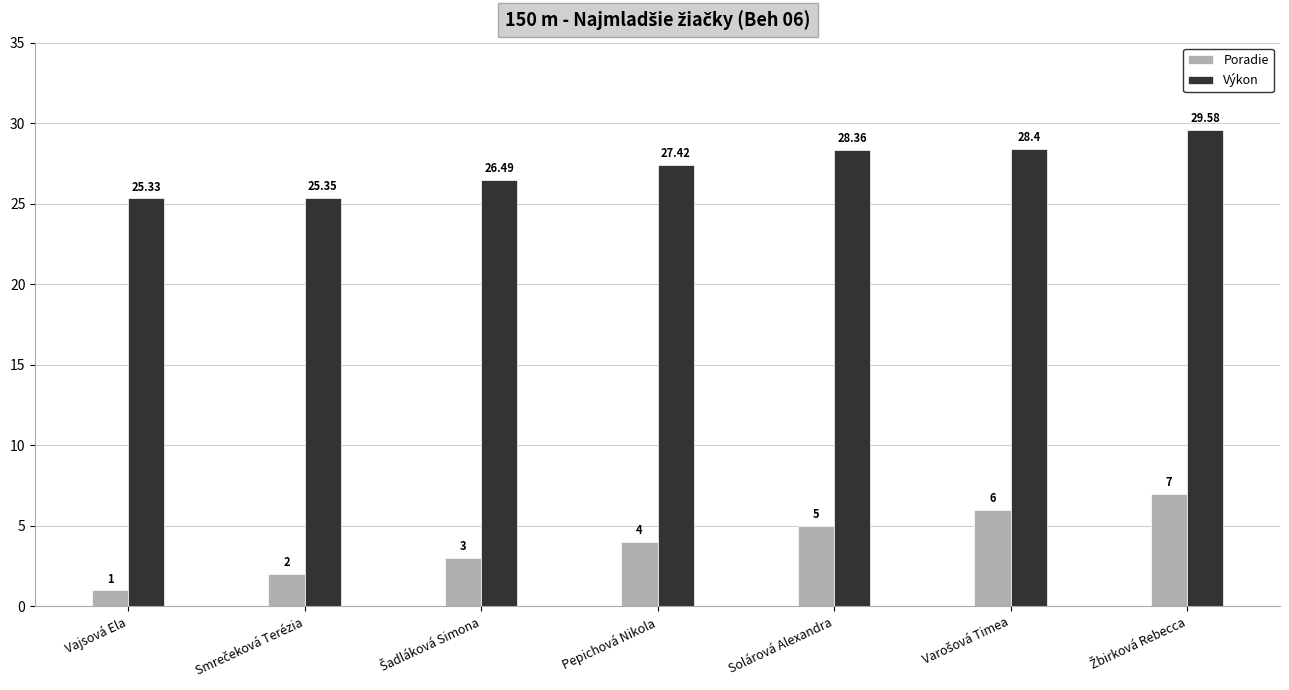

Which series has the largest total across all categories?

Výkon